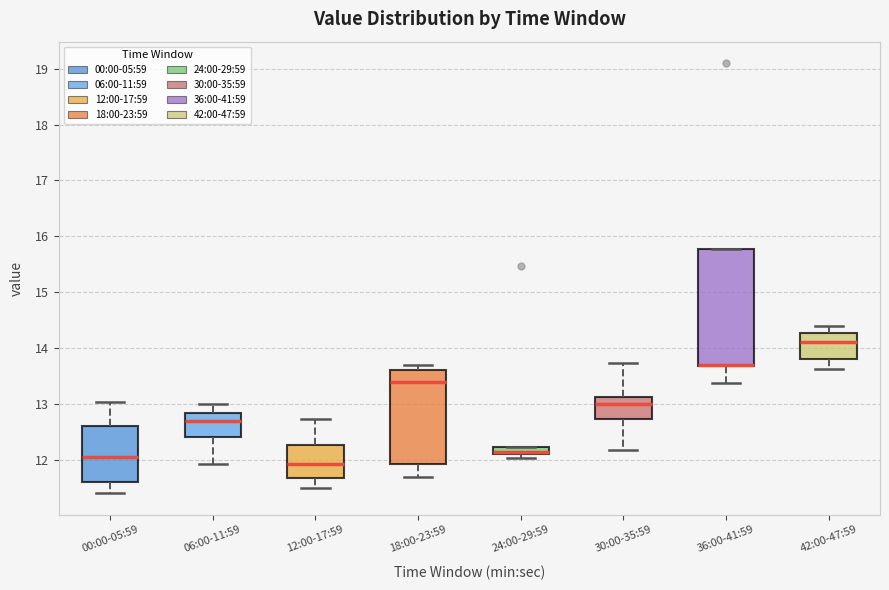

Where is the lower edge of the box for 42:00-47:59 on the y-axis? The values are not printed on the chart, so give them approximately, as read against the axis.

13.8